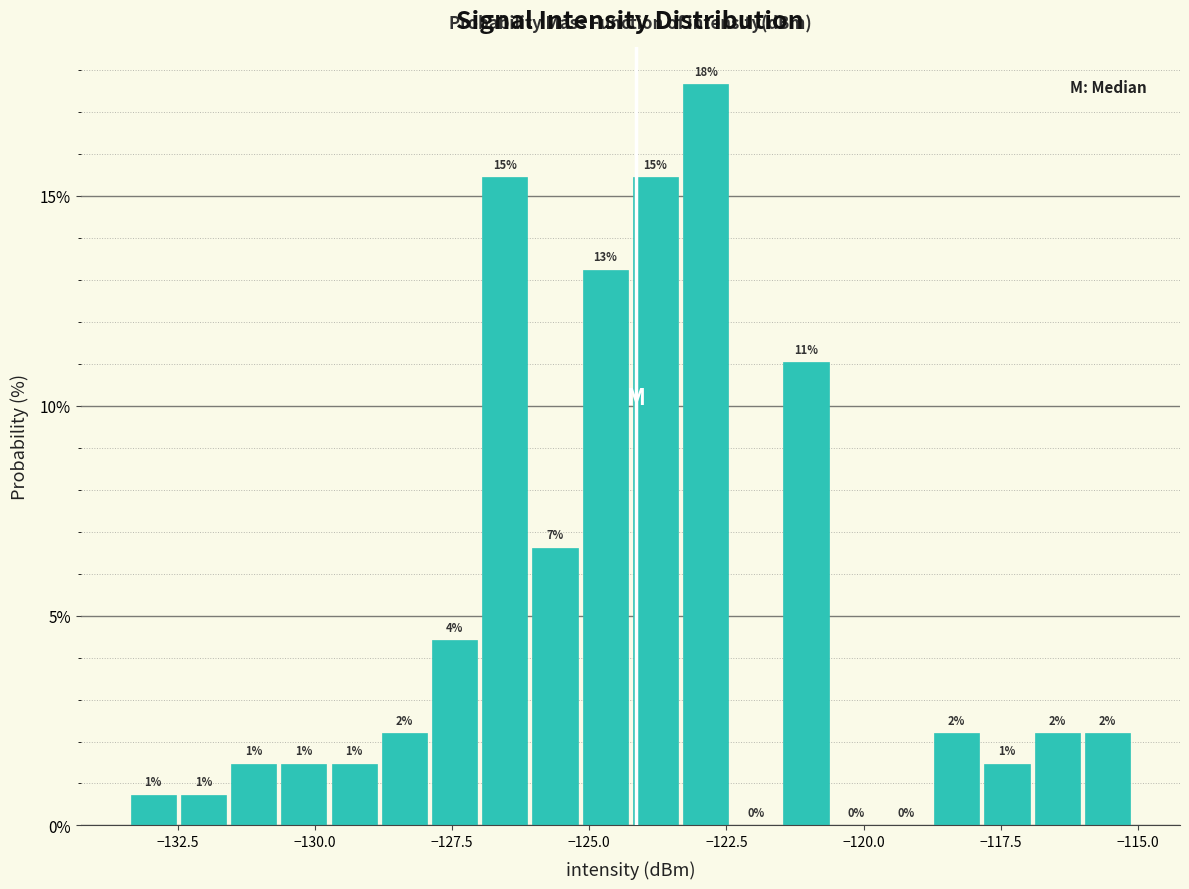

Around what value on the x-axis is the tallest bar? Give the approximate position of its centre, as read against the axis.

-123.0